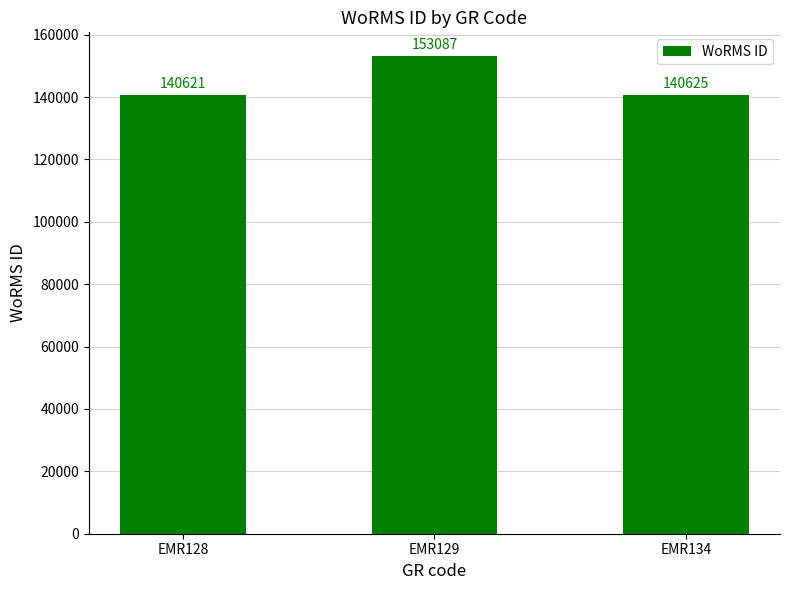

Rank the categories by value from lowest to highest.

EMR128, EMR134, EMR129